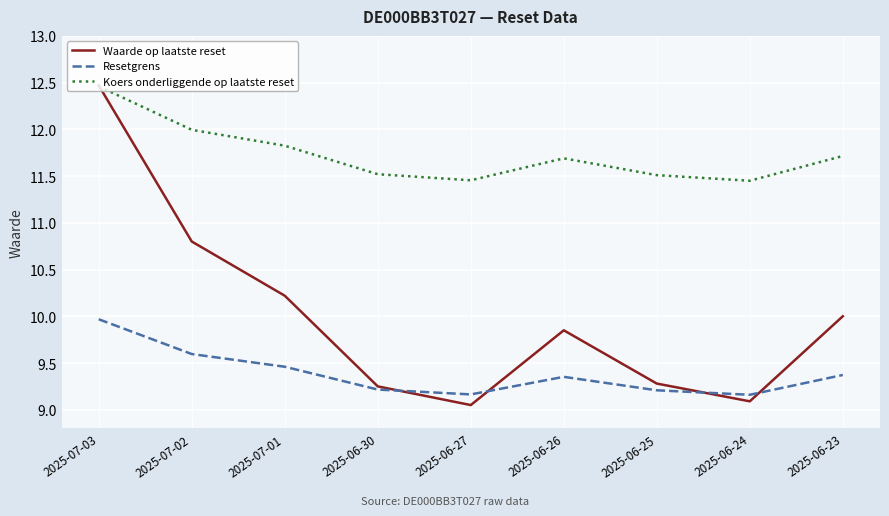

What is the highest value of the Resetgrens series?

10.0